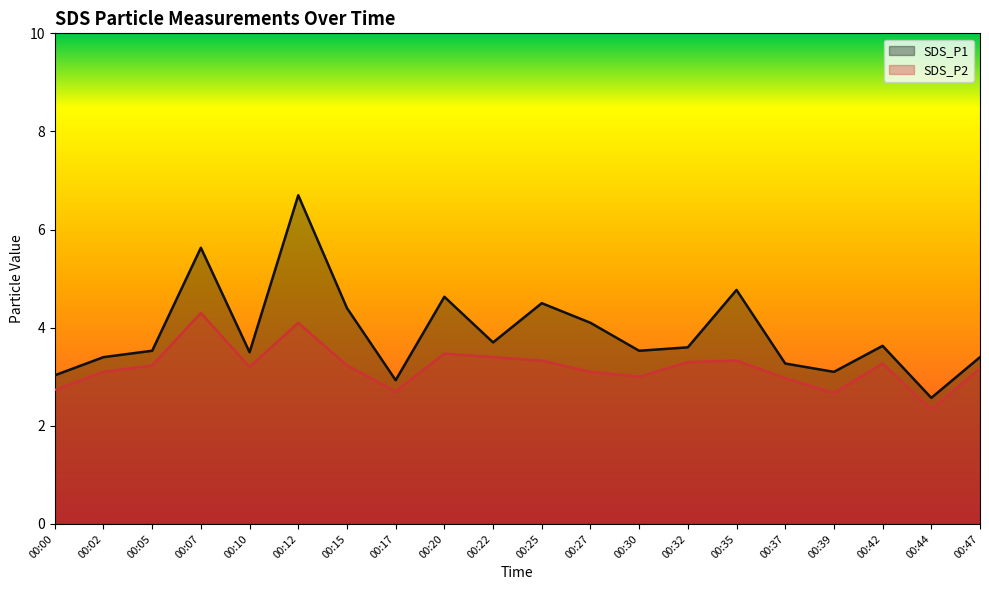

At which category does the chart reach its peak across all series?

00:12